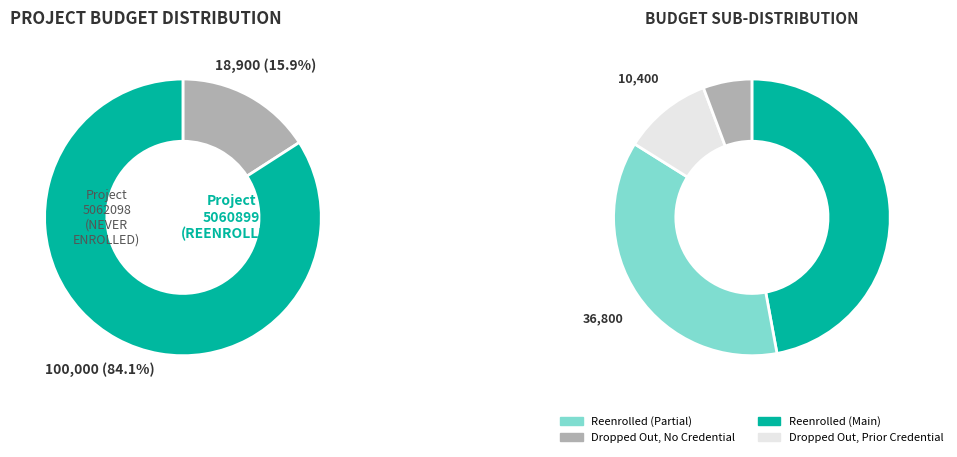

Rank the categories by value from lowest to highest.

5062098, 5060899